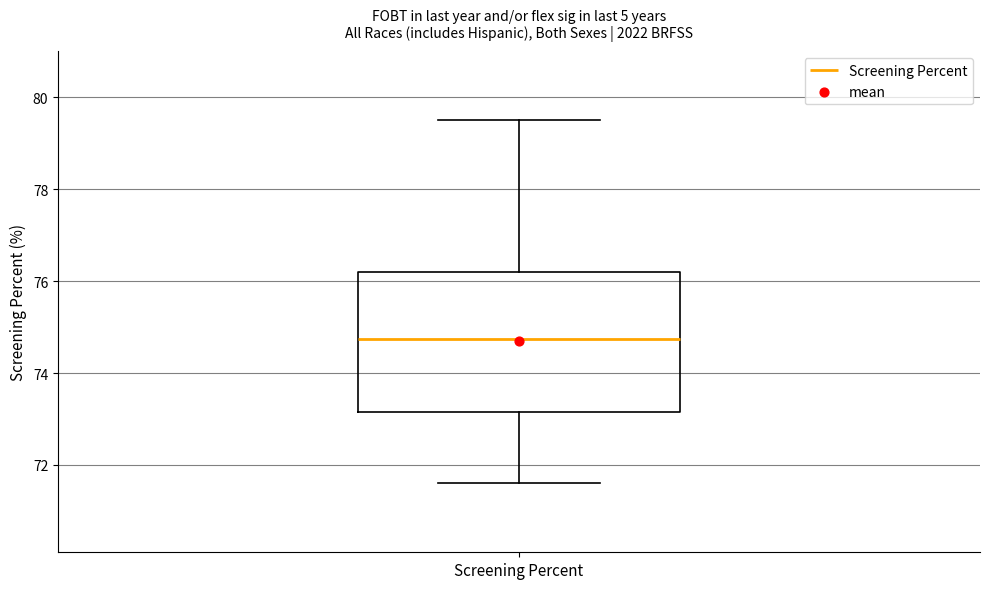

Read this box plot against the y-axis: the position of the median line, the range covered by the box, and the ends of both whiskers. The values are not printed on the chart, so give them approximately, as read against the axis.

median 74.8, box 73.2 to 76.2, whiskers 71.6 to 79.6